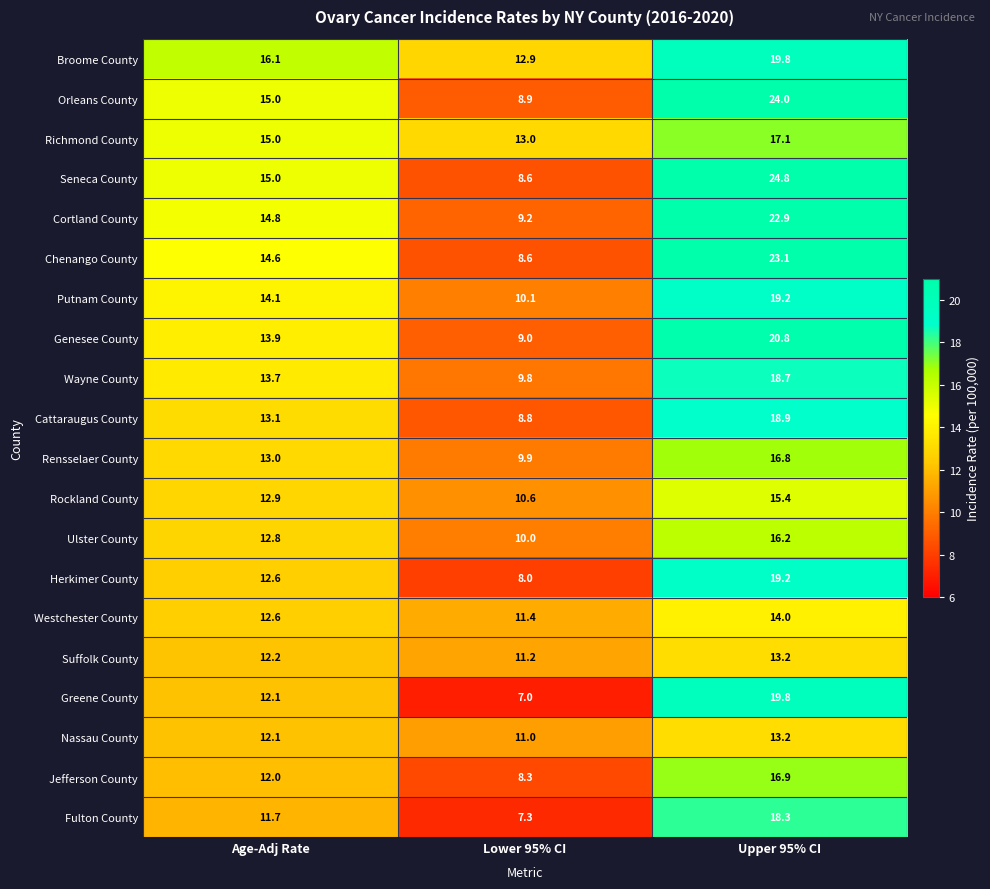

What is the difference between the Richmond County values at Lower 95% CI and Age-Adj Rate?

2.0